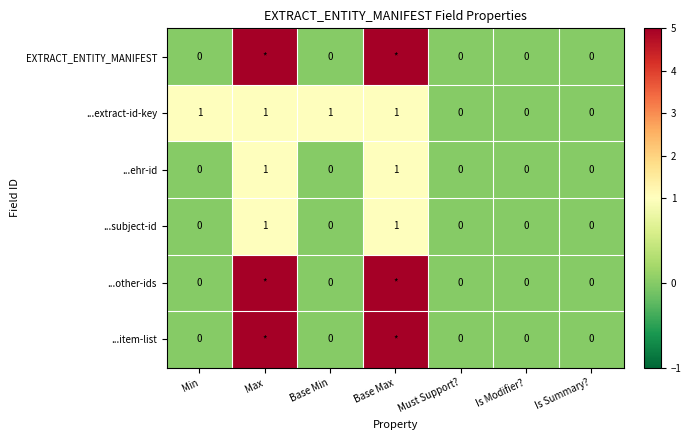

Which series changed the most between Base Min and Is Modifier??

...extract-id-key